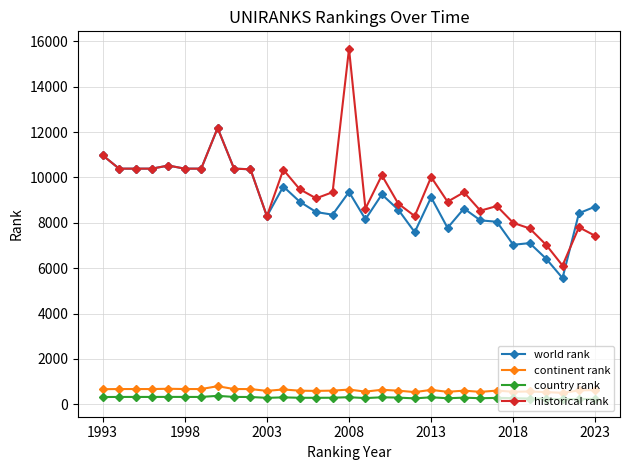

What is the highest value of the historical rank series?

15664